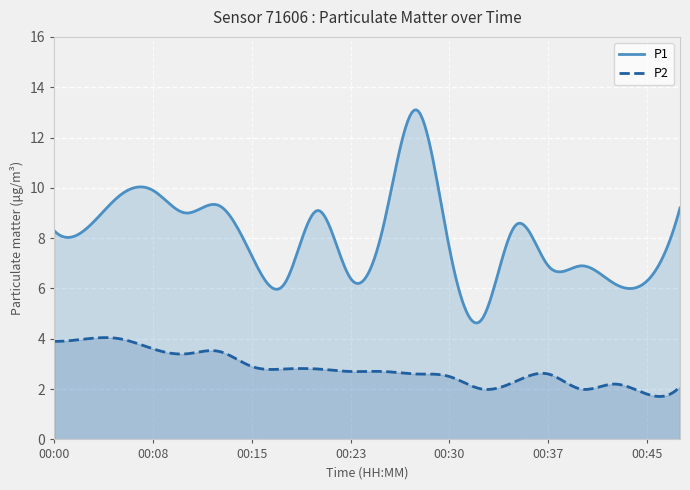

List the series in order of their overall mean, highest first.

P1, P2